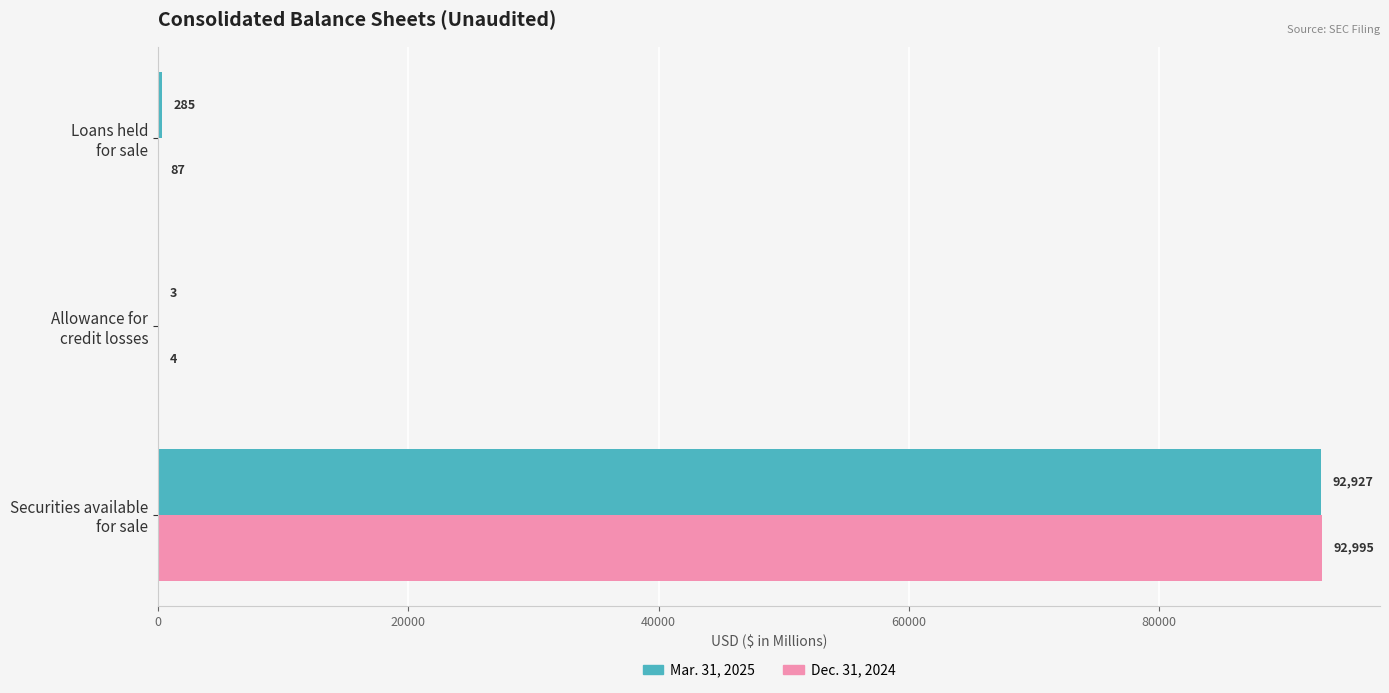

What is the maximum value for Mar. 31, 2025?

92927